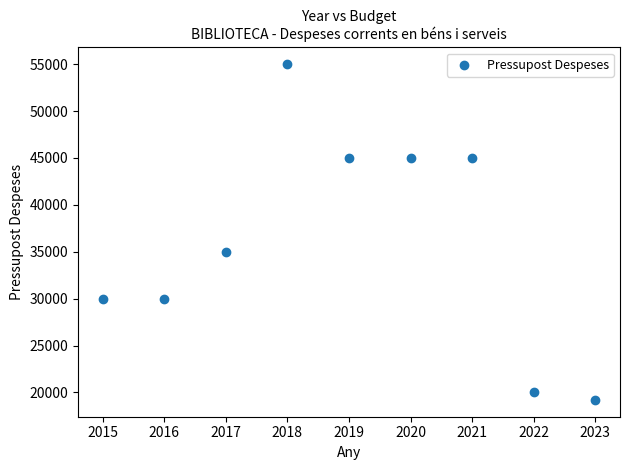

What Y value in the scatter plot is closest to 37100?

35000